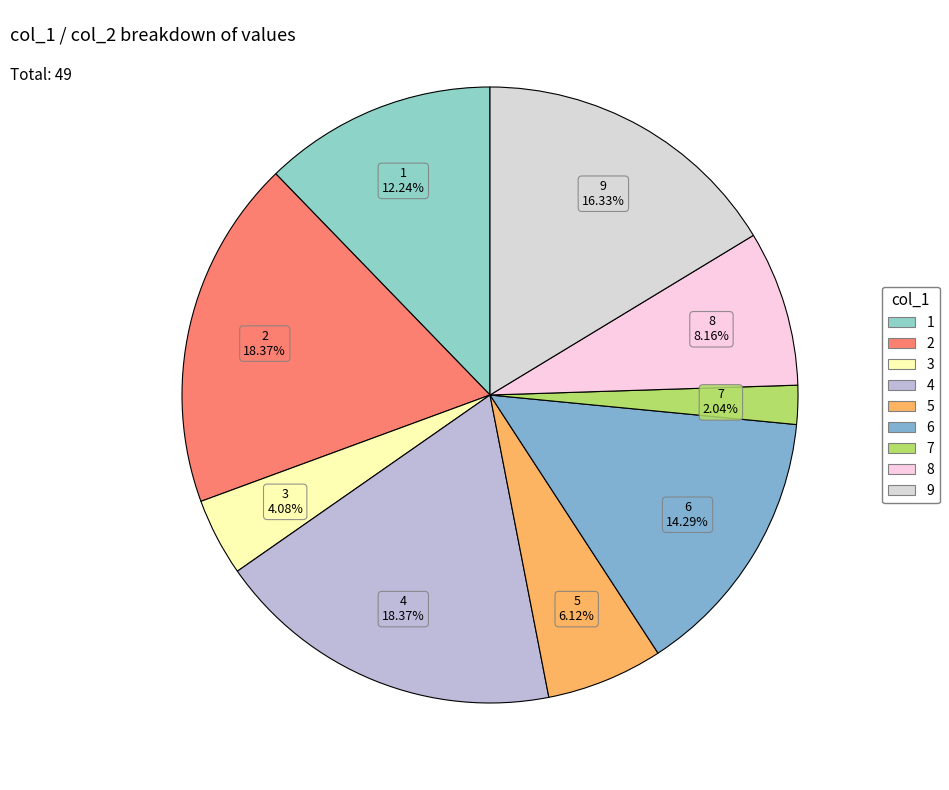

To the nearest percent, what is the combined percentage of 8 and 1?

20%